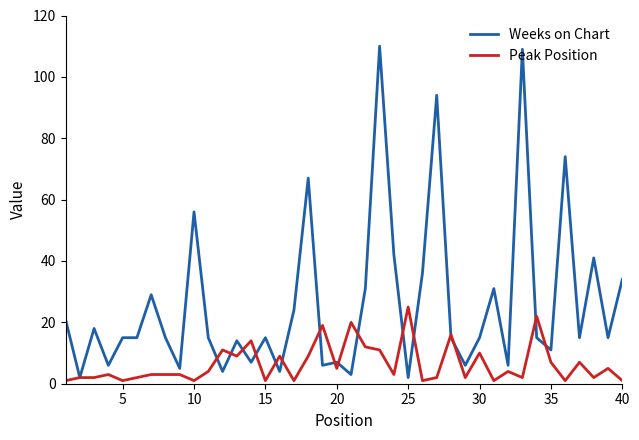

List the series in order of their peak value, highest first.

Weeks on Chart, Peak Position